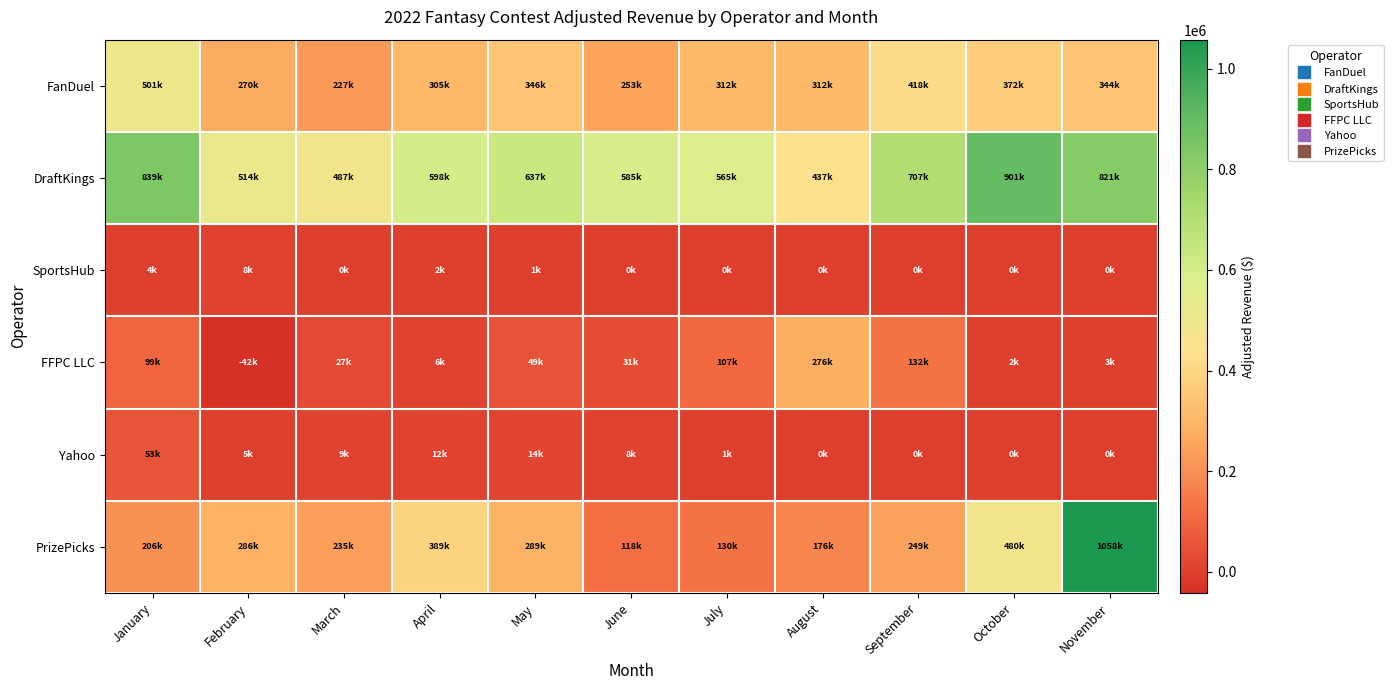

Which has a higher value, June or September?

September